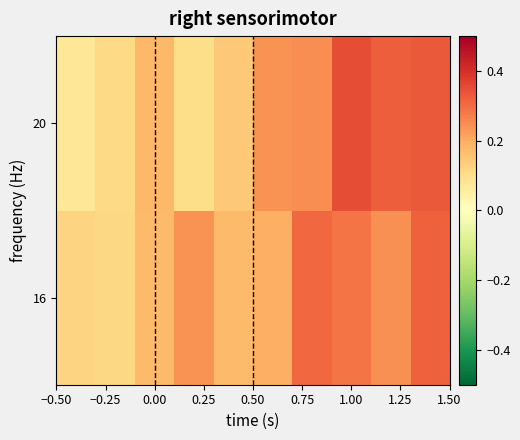

What is the maximum value shown in the chart?

0.3